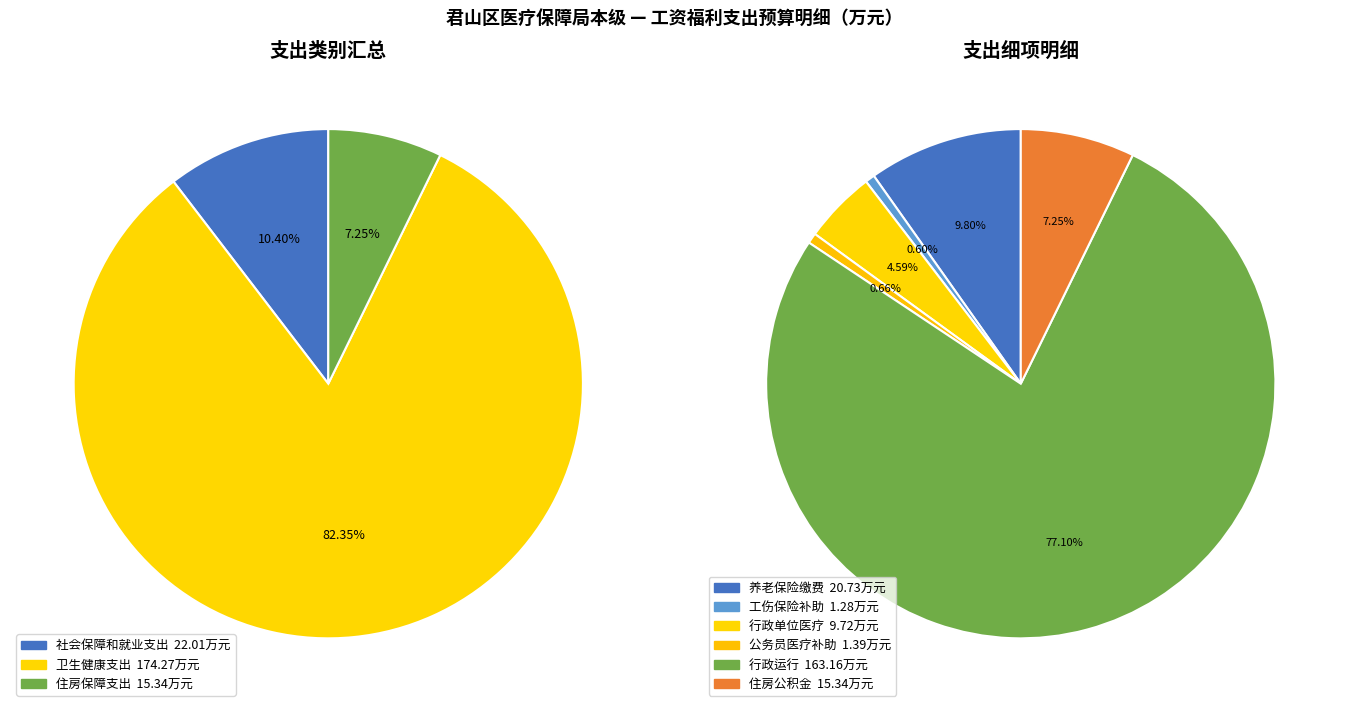

Is 卫生健康支出 the majority of the pie?

Yes